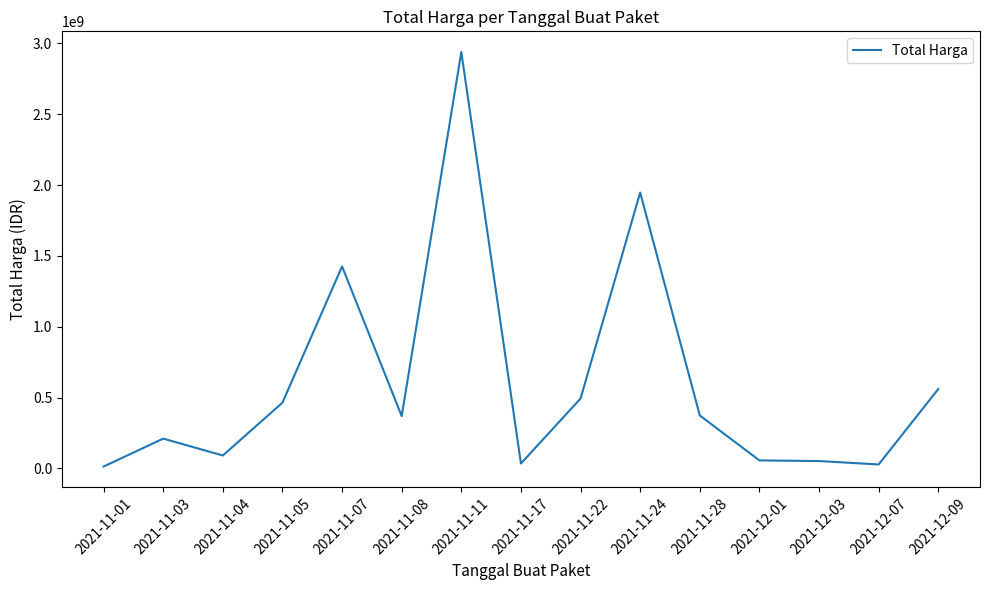

What is the change in value from 2021-11-08 to 2021-11-11?

+2570527240